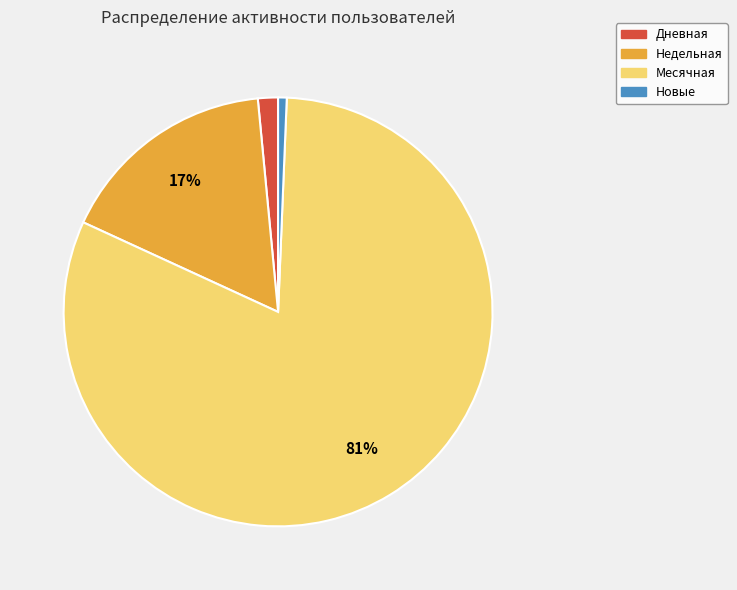

The Дневная slice represents 2% of the pie. True or false?

True